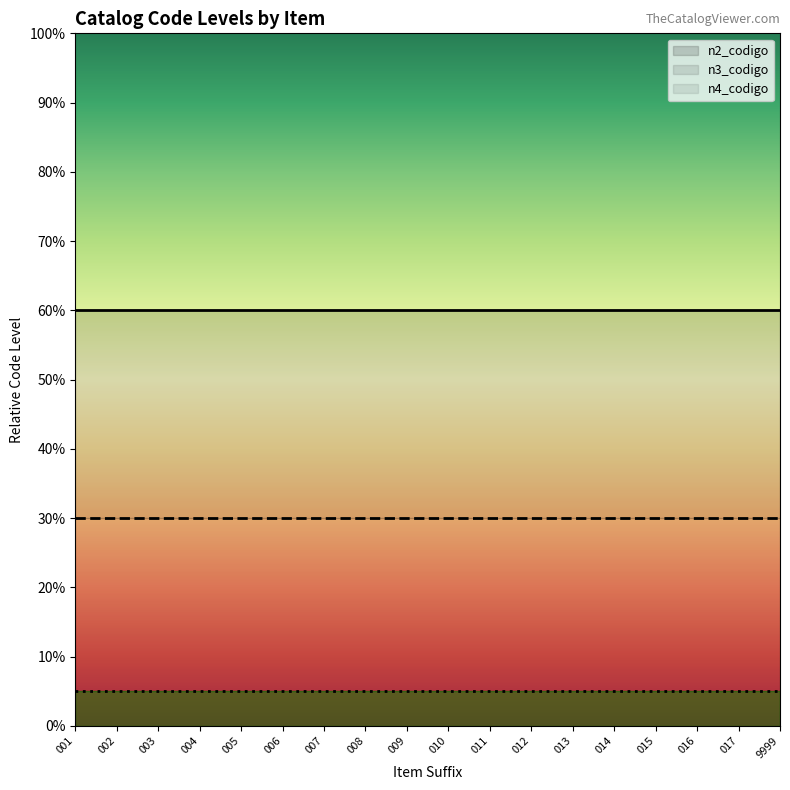

What is the minimum value shown in the chart?

5